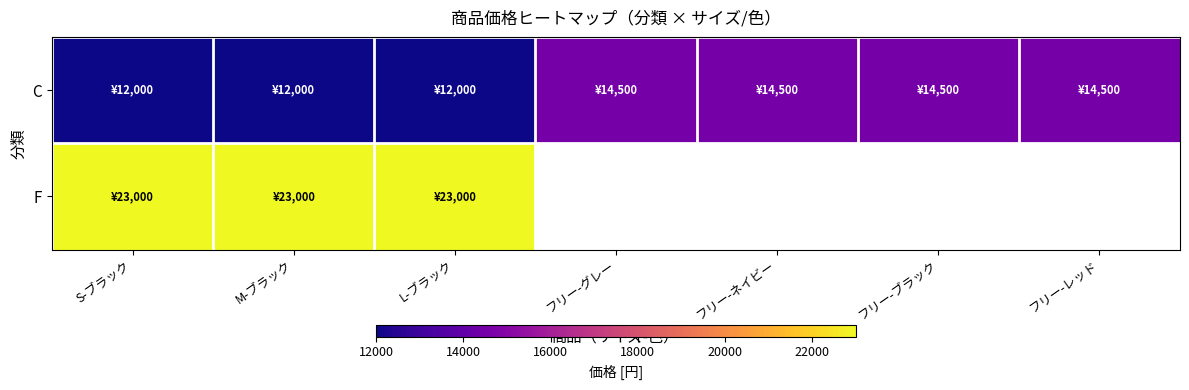

At M-ブラック, list the series in order from smallest to largest.

C, F